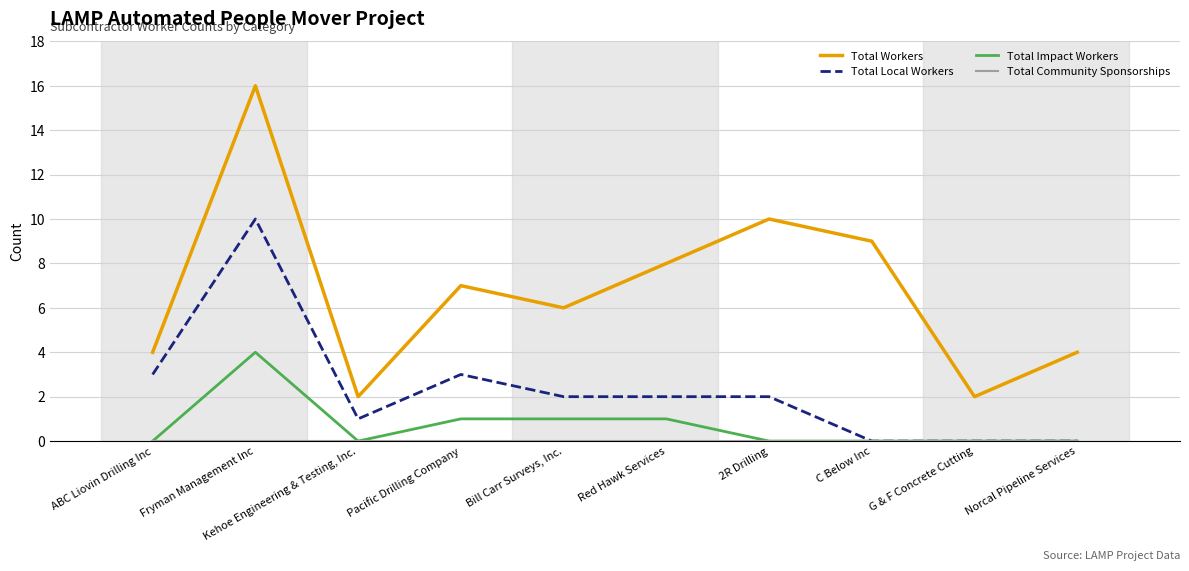

What position from the left is ABC Liovin Drilling Inc?

1